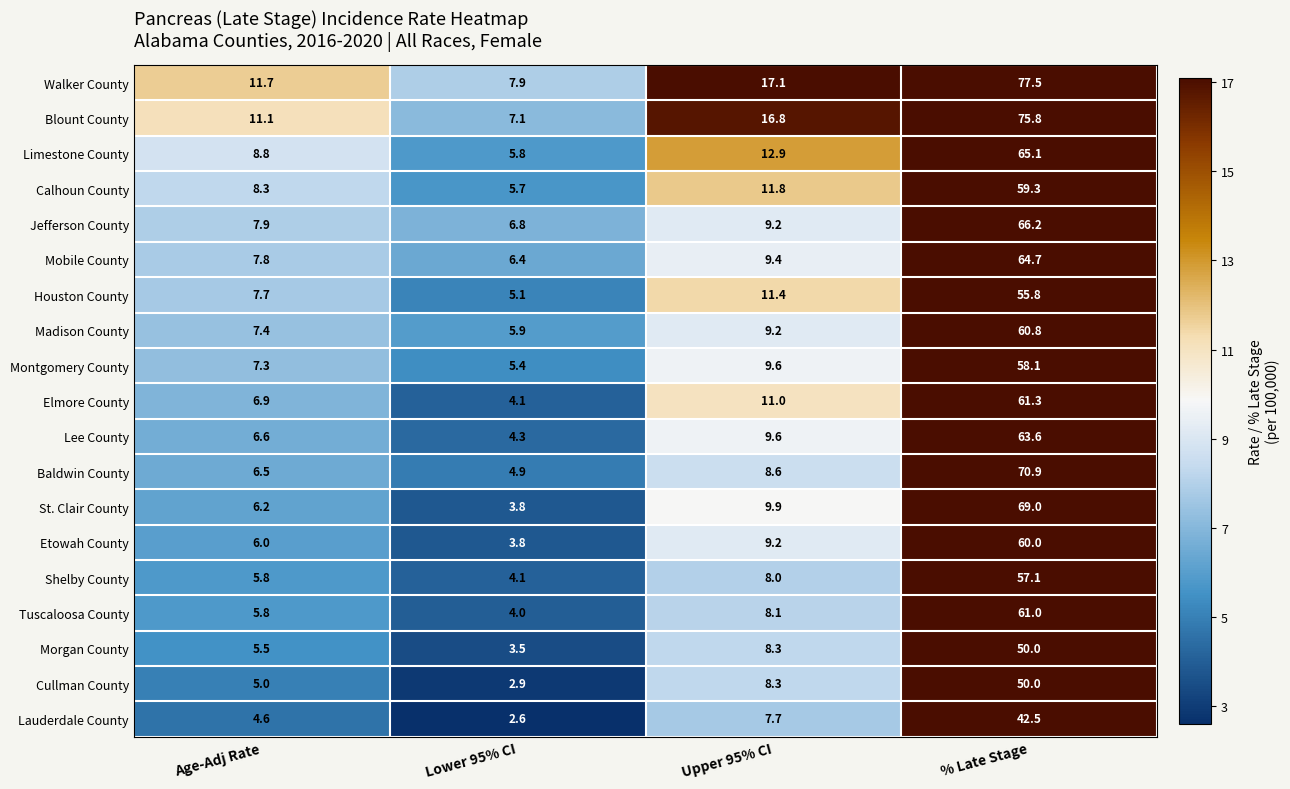

How many values in the Shelby County series are below 8?

2